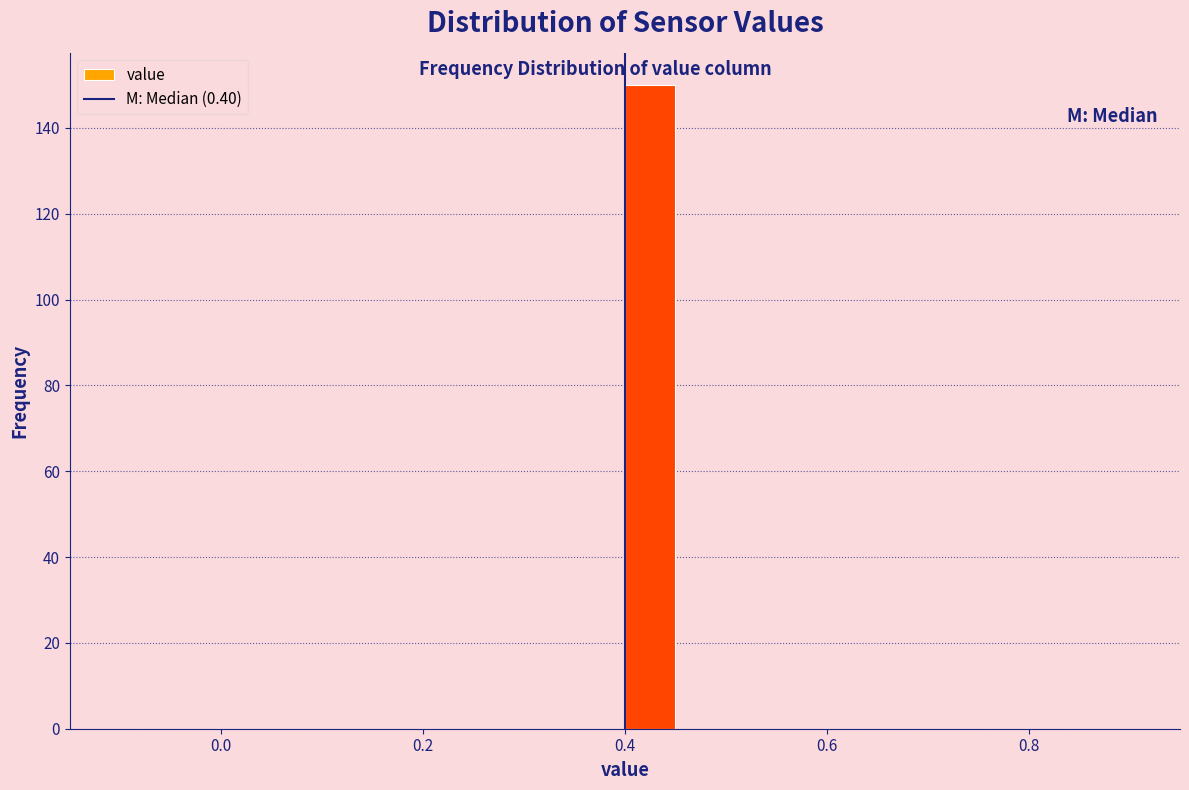

Read against the x-axis, roughly where is the centre of the tallest bar?

0.42